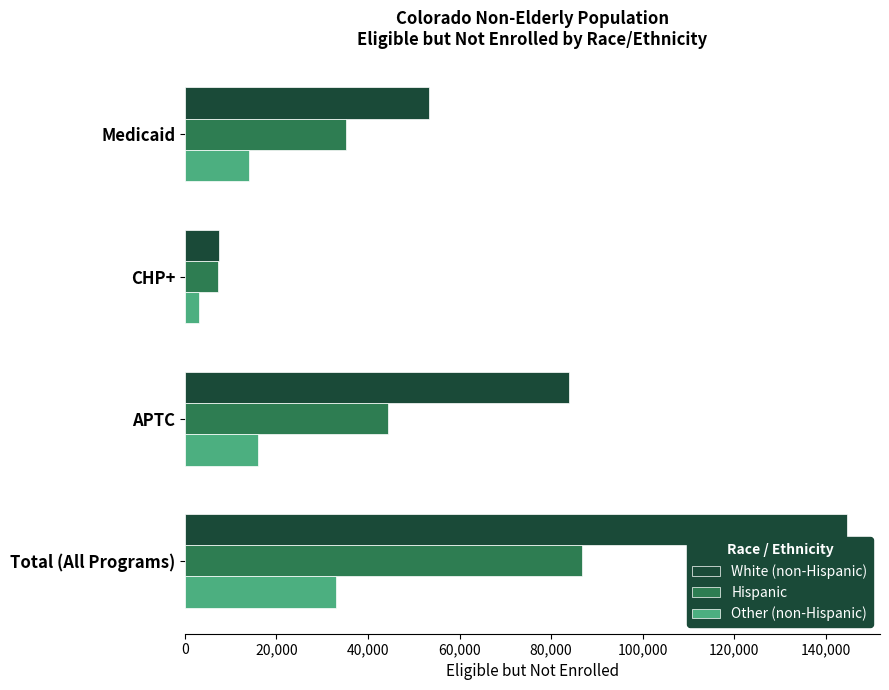

What is the difference between the highest and lowest values at APTC?

67825